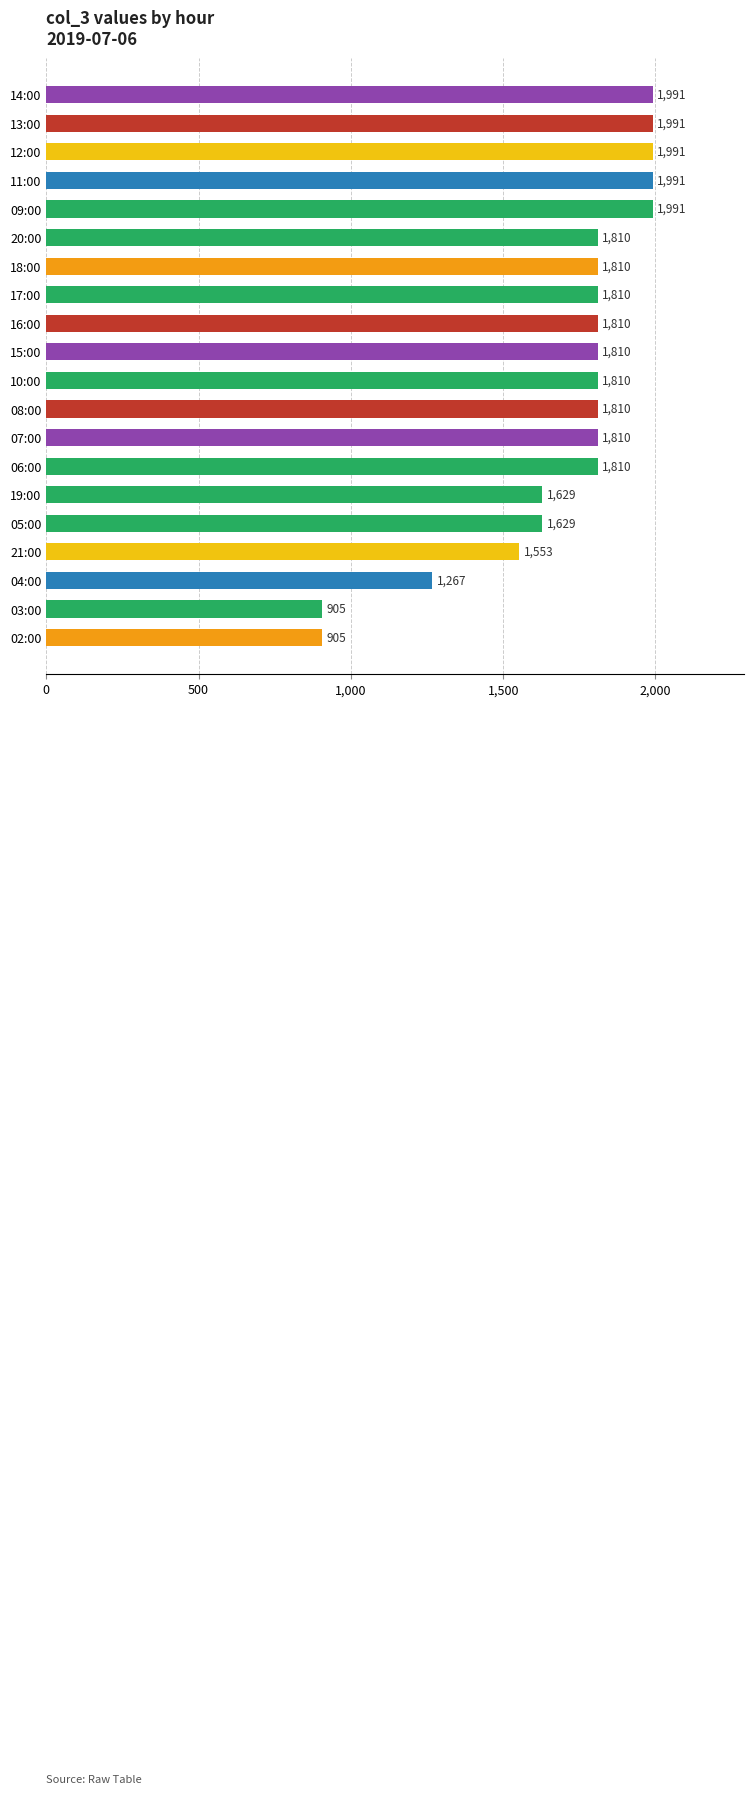

Is it true that the value at 19:00 is 1629?

True